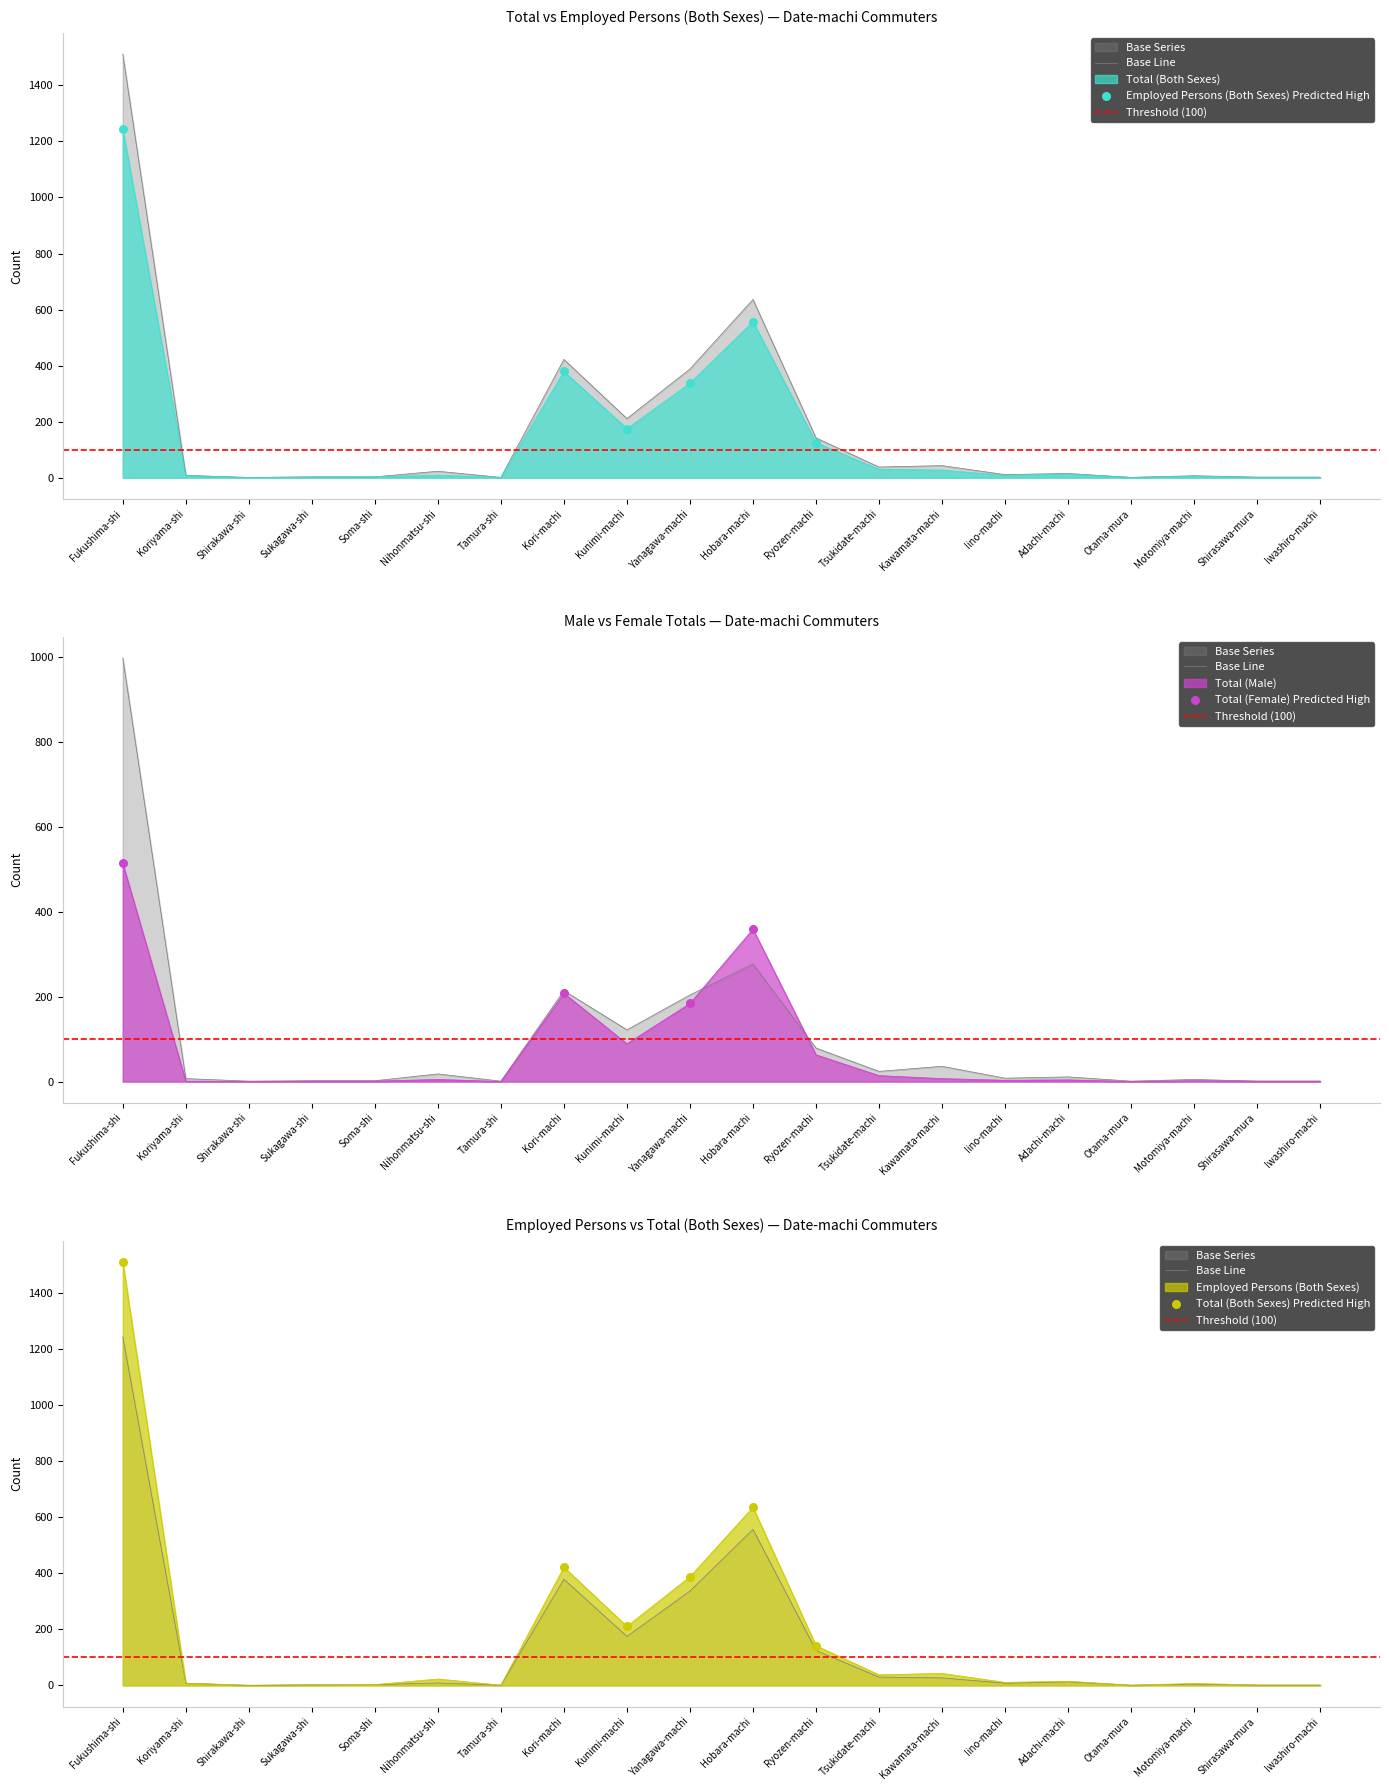

At how many categories does at least one series exceed 1313?

1